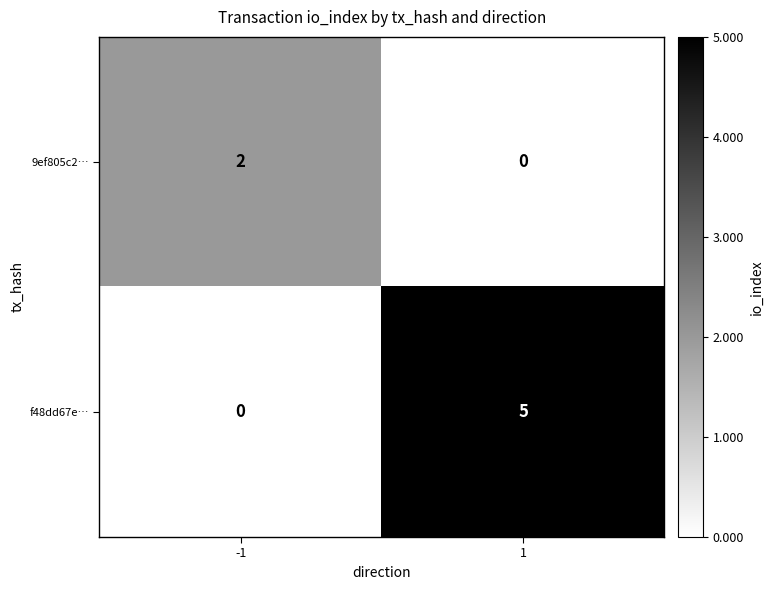

Count the number of categories in the chart.

2